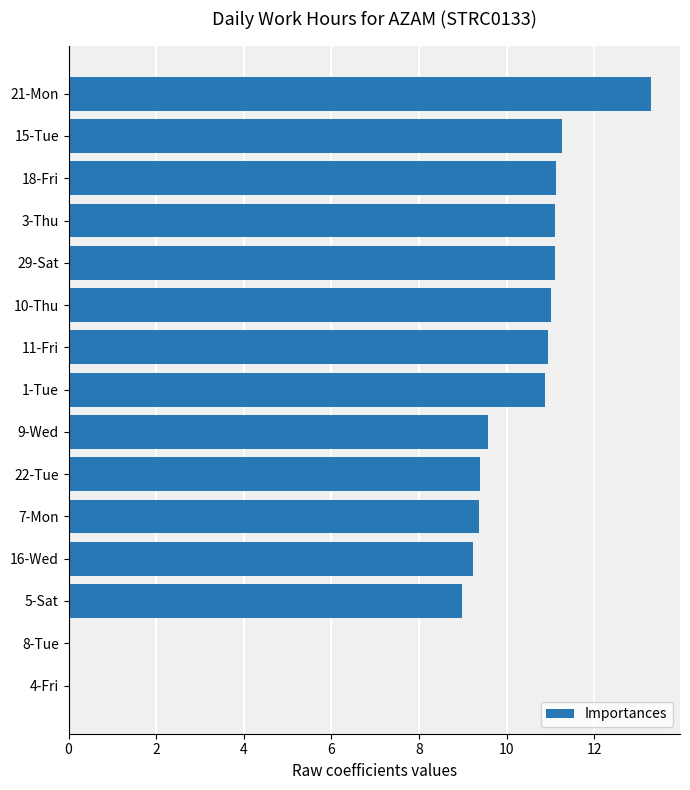

Reading bottom to top, list all the values displayed in this chart.

4-Fri=0.0	8-Tue=0.0	5-Sat=9.0	16-Wed=9.2	7-Mon=9.4	22-Tue=9.4	9-Wed=9.6	1-Tue=10.9	11-Fri=10.9	10-Thu=11.0	29-Sat=11.1	3-Thu=11.1	18-Fri=11.1	15-Tue=11.3	21-Mon=13.3